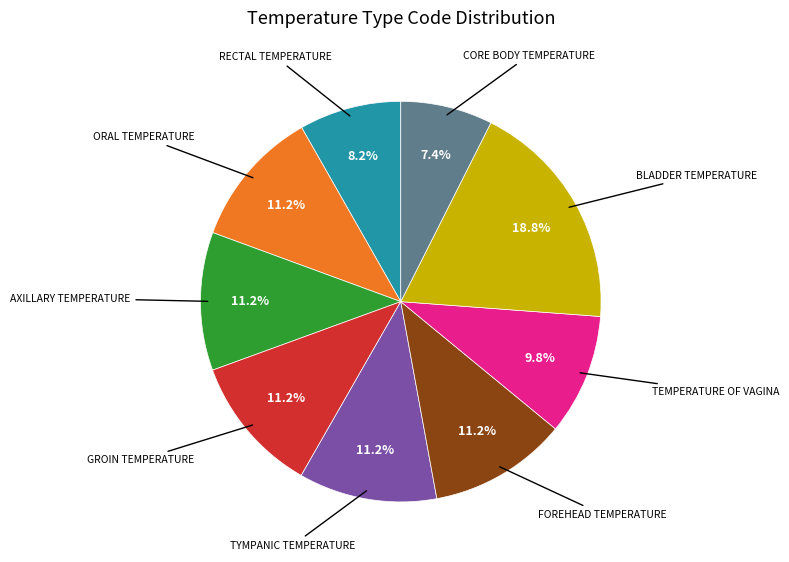

Is there a majority slice in this chart?

No